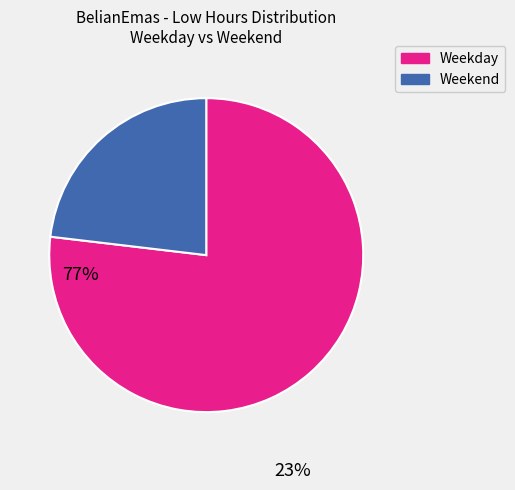

Is there a majority slice in this chart?

Yes